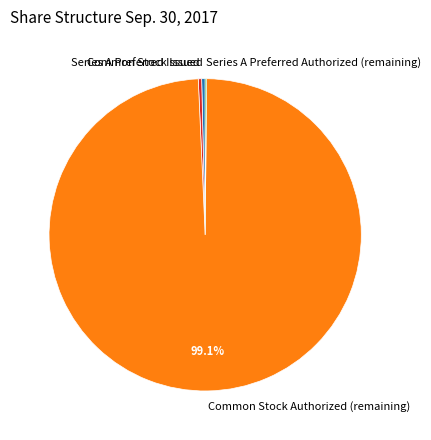

Does any single category account for the majority?

Yes